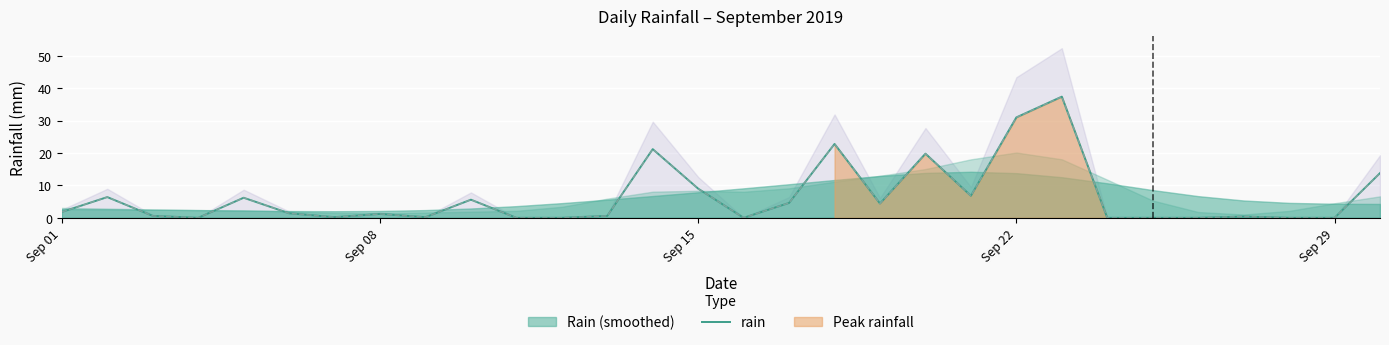

The rain series shows 9.0 at Sep 15. True or false?

True